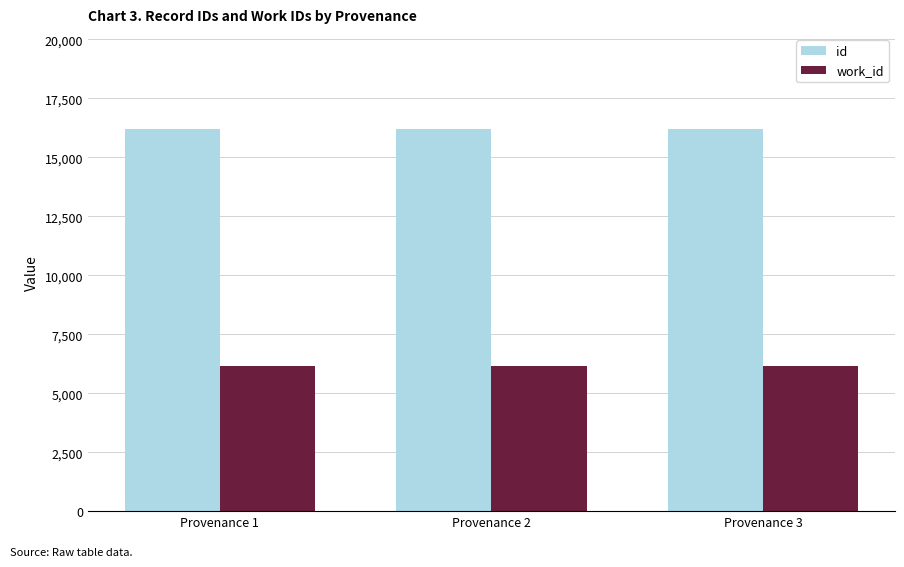

What is the spread (max minus min) of values at Provenance 2?

10052